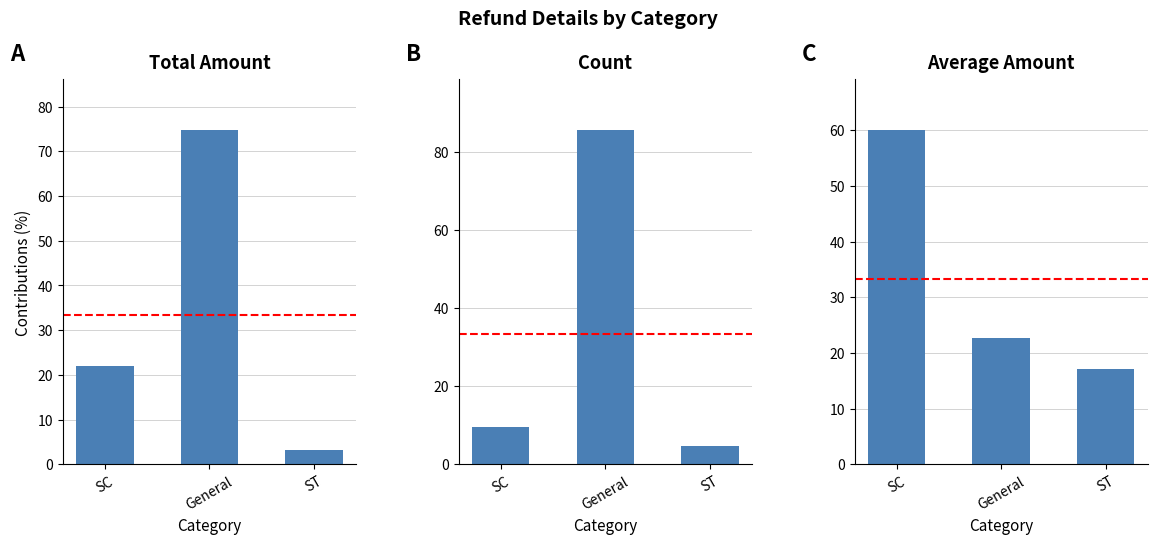

Reading left to right, list all the values displayed in this chart.

Total Amount %: SC=22.0	General=74.9	ST=3.1
Count %: SC=9.5	General=85.7	ST=4.8
Avg Amount %: SC=60.1	General=22.7	ST=17.1